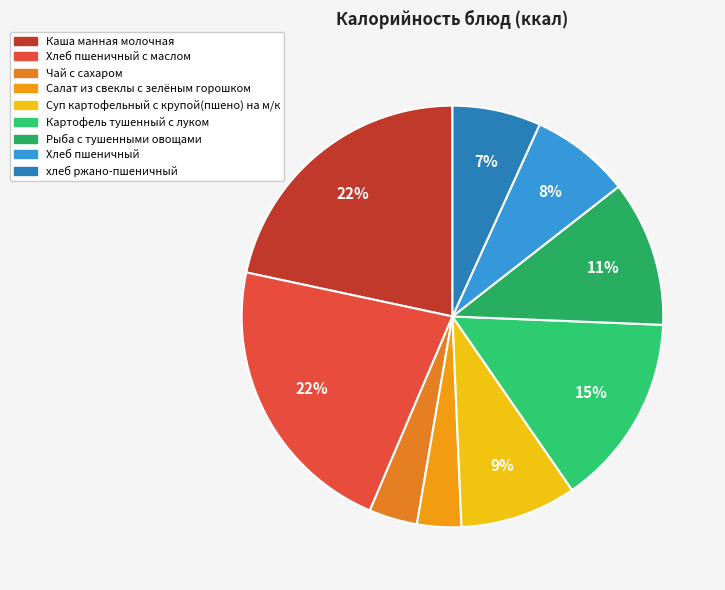

Count the number of slices in the pie.

9